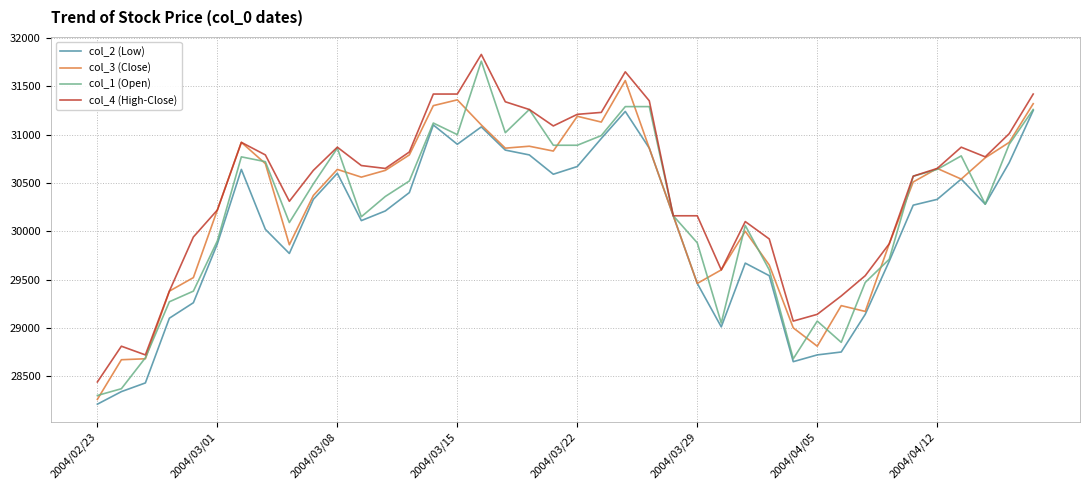

Which series has the widest spread of values?

col_1 (Open)